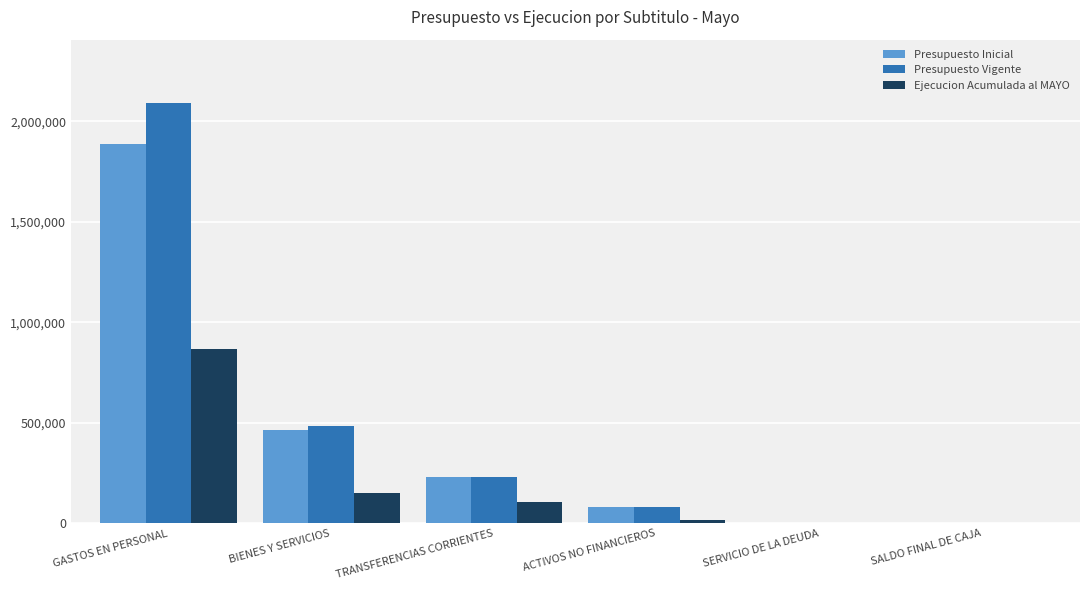

What is the total value across all series at TRANSFERENCIAS CORRIENTES?

566592